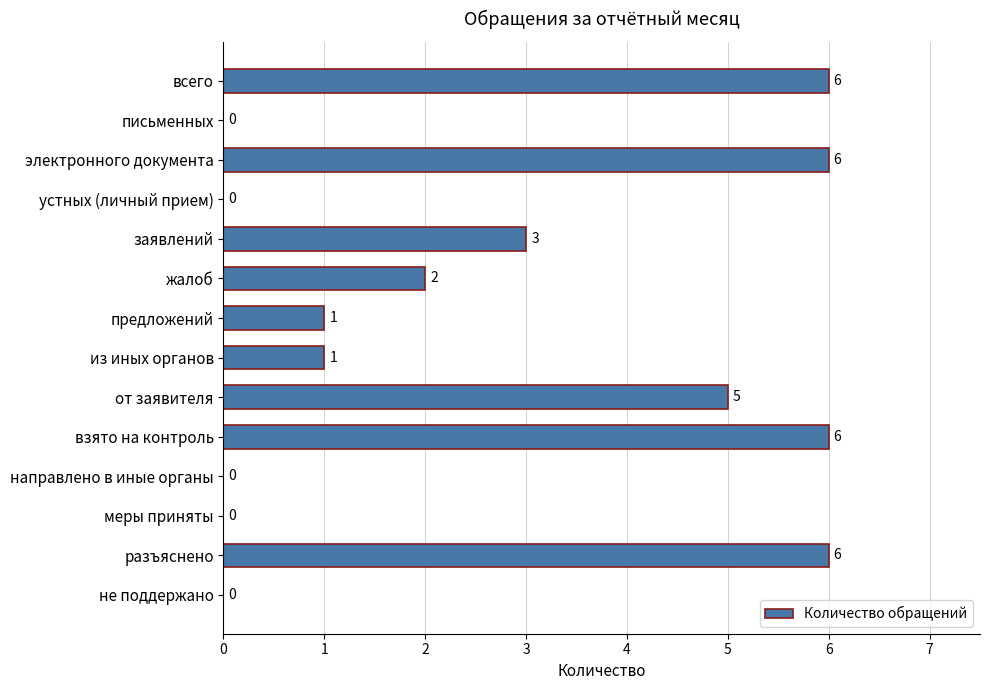

The chart shows a value of 6 at разъяснено. True or false?

True